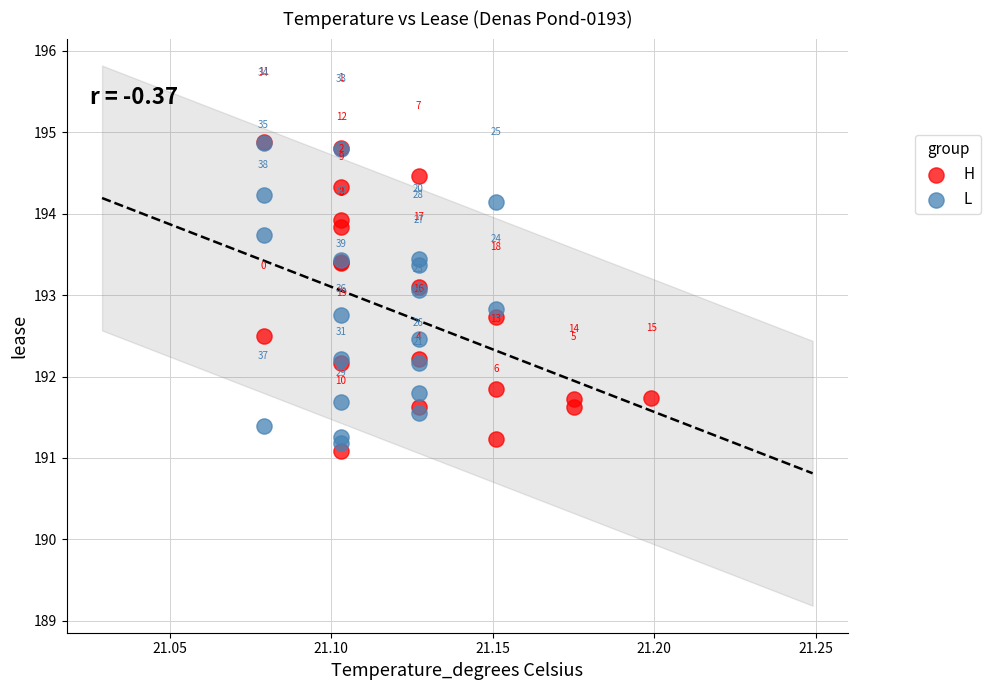

Which series contains the highest Y value?

H